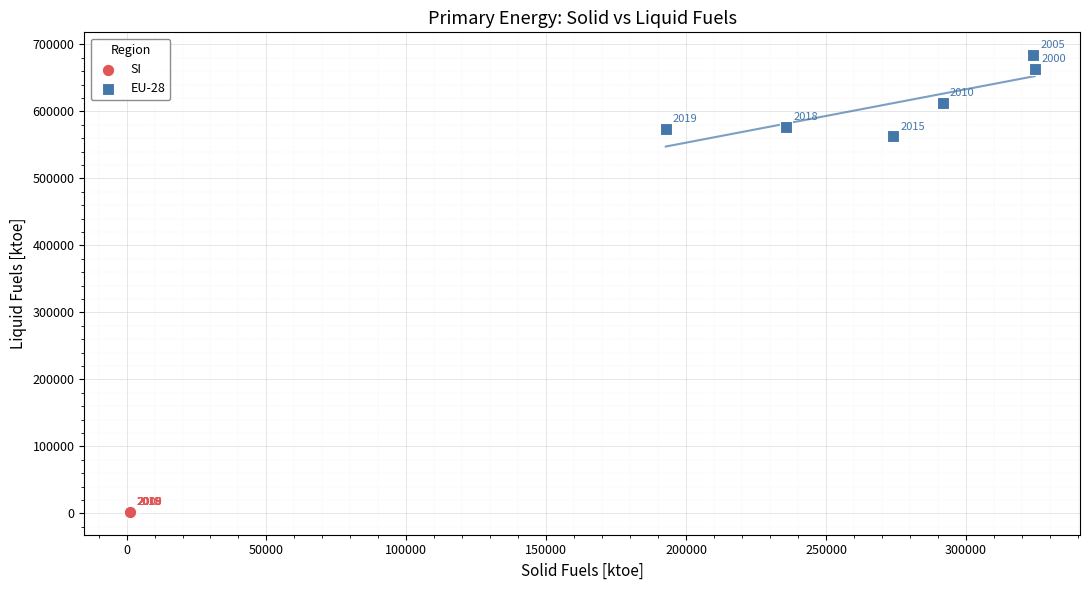

Which series reaches the minimum Y coordinate?

SI